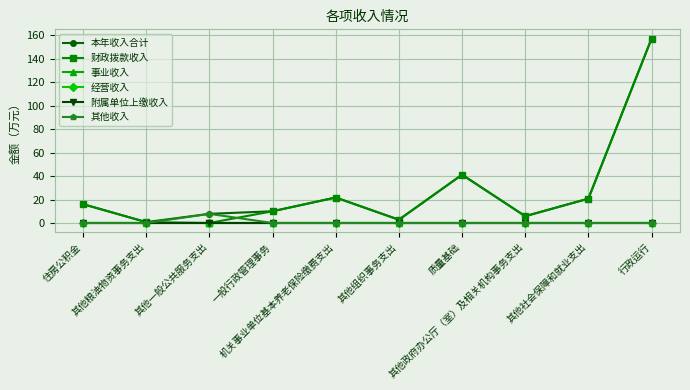

Is this an area chart (filled region under the line)?

No